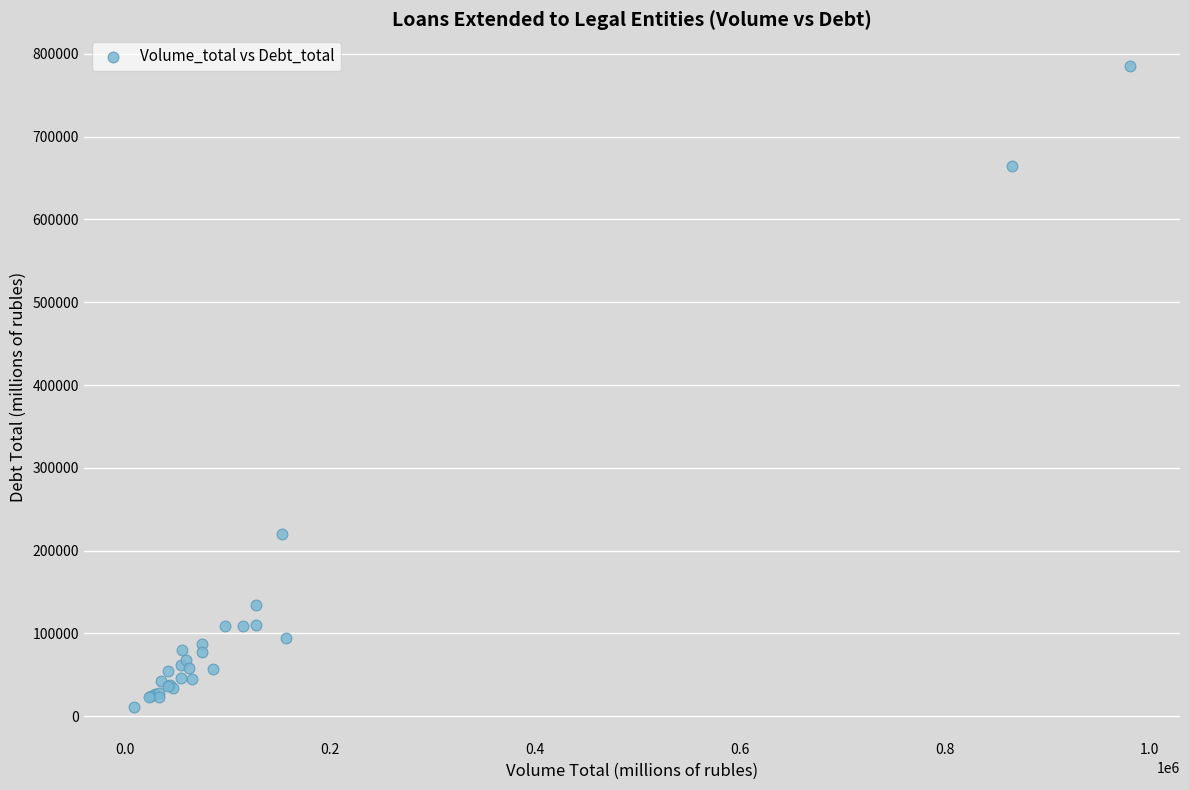

What Y value in the scatter plot is closest to 398275?

220055